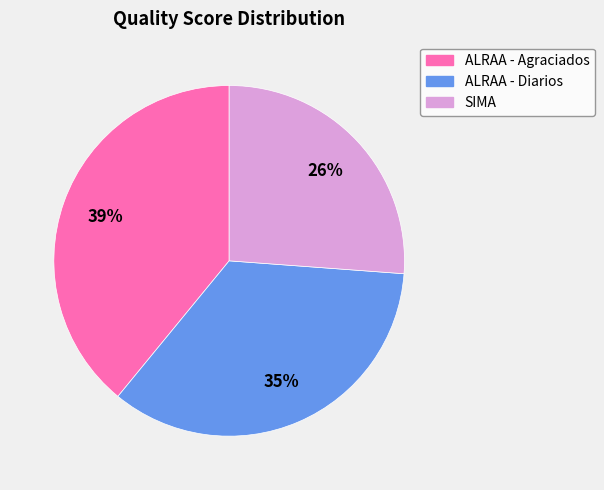

Rank the categories by value from highest to lowest.

ALRAA - Agraciados, ALRAA - Diarios, SIMA